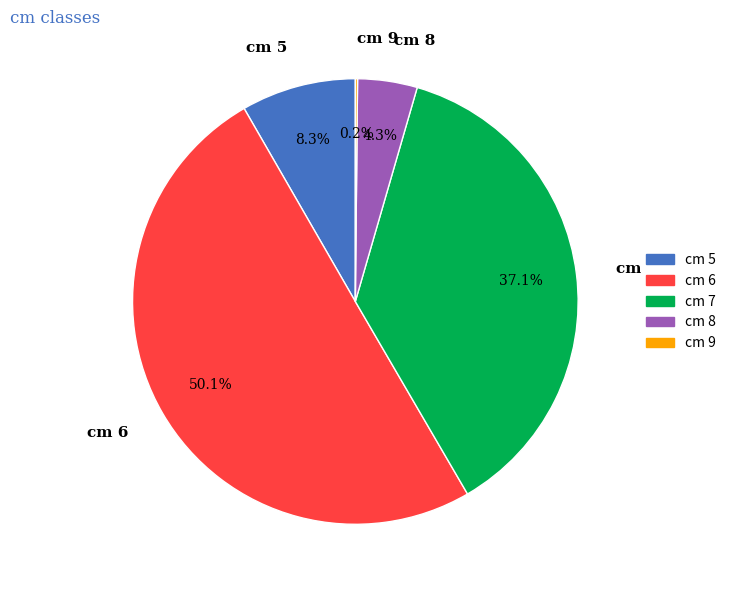

What is the majority slice?

cm 6